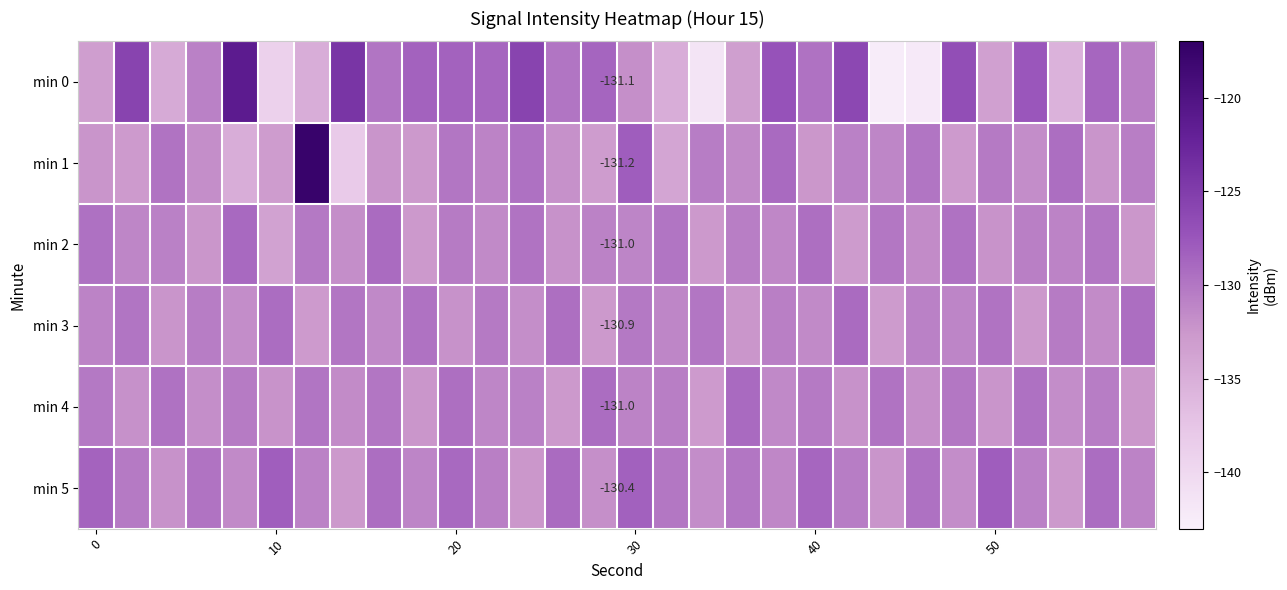

Count the number of categories in the chart.

30